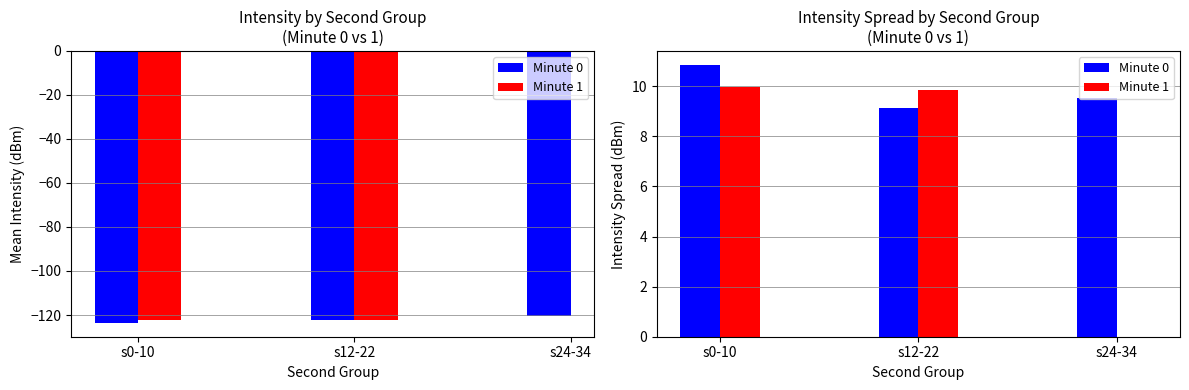

How many groups of bars are there?

3